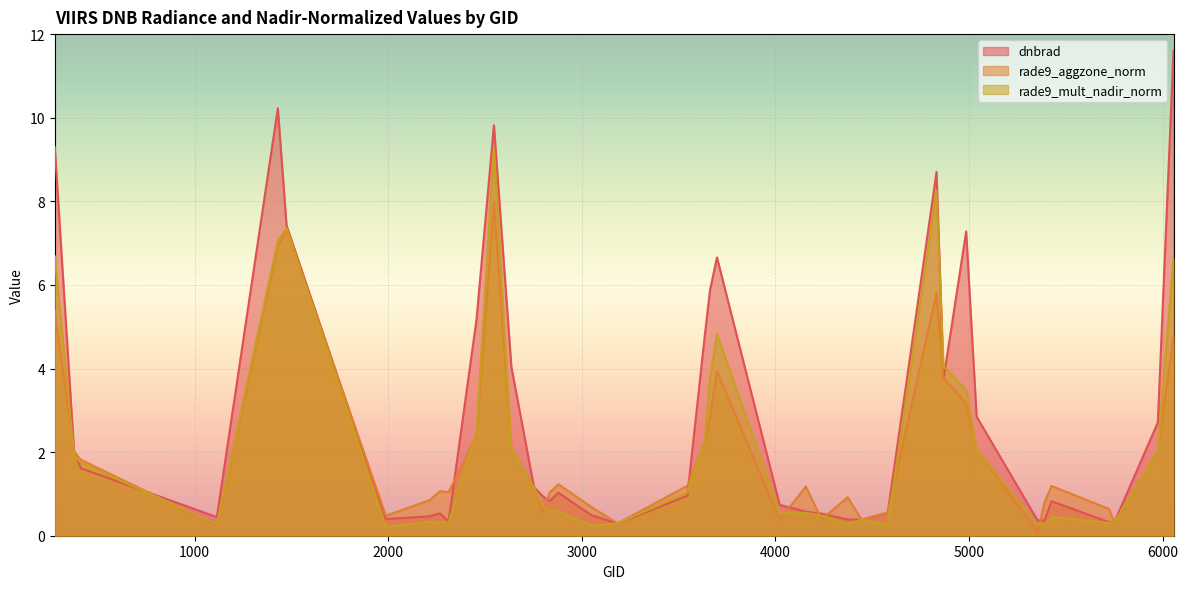

How many lines are shown in the chart?

3